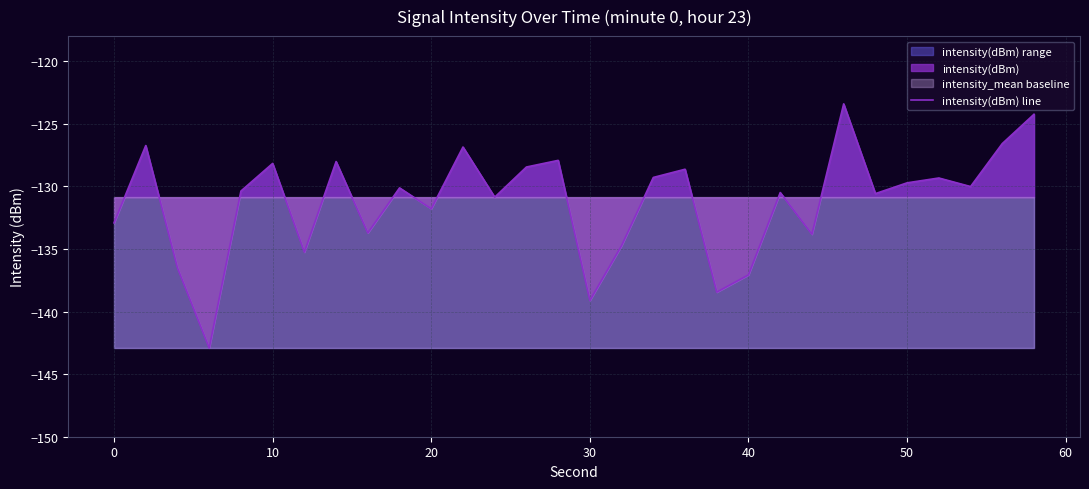

True or false: there are more than 2 points higher than both neighbors.

True